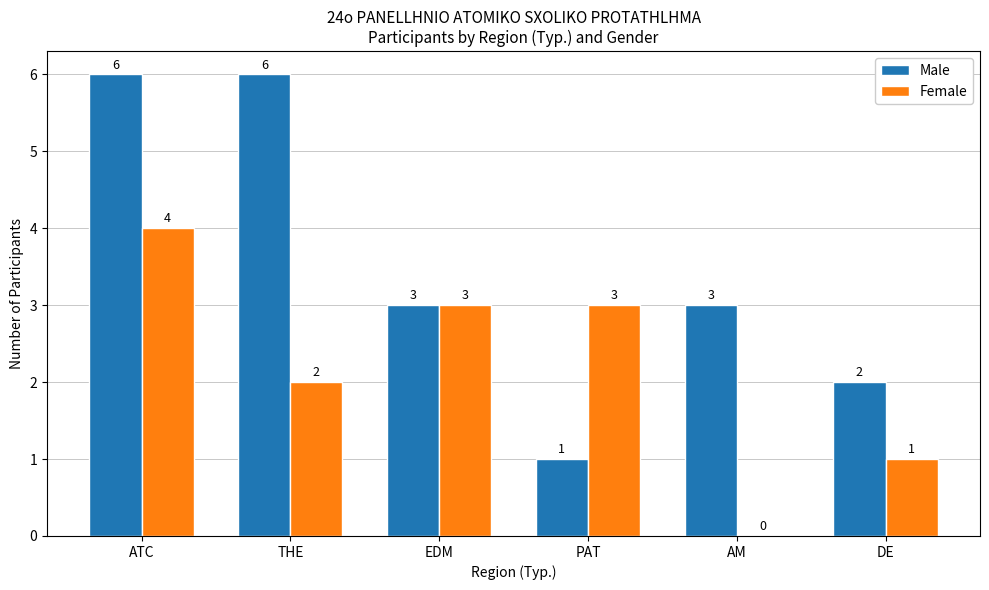

What is the highest value of the Female series?

4